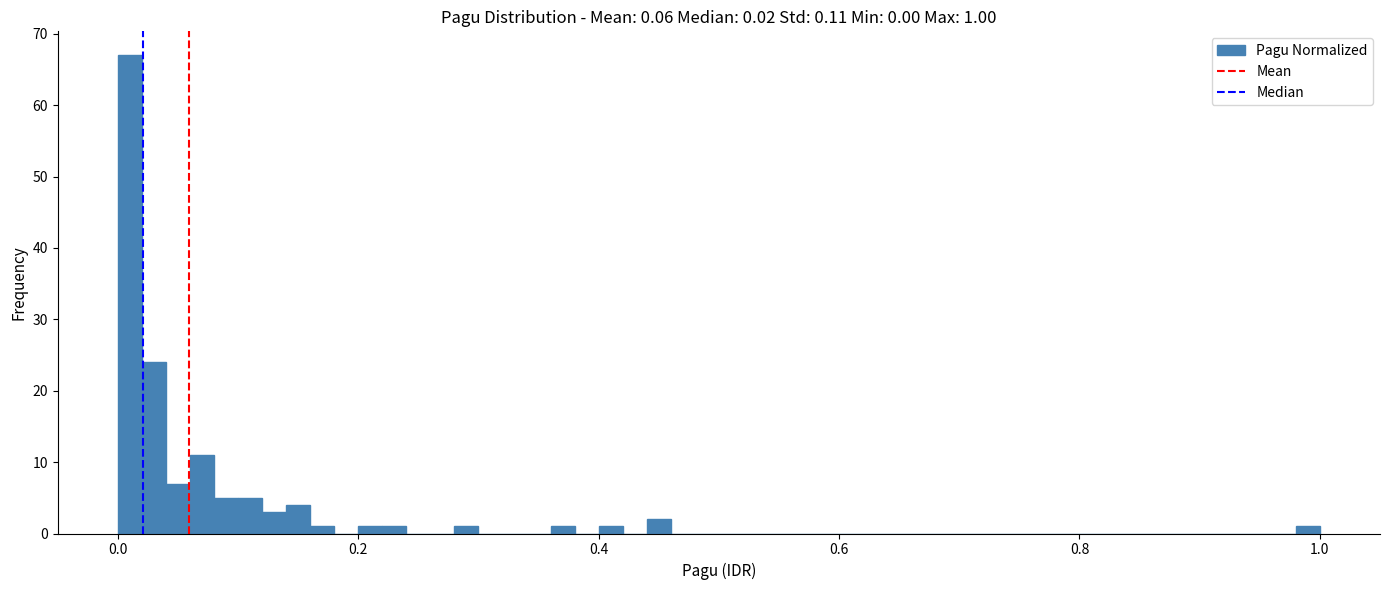

Read against the x-axis, roughly where is the centre of the tallest bar?

0.02